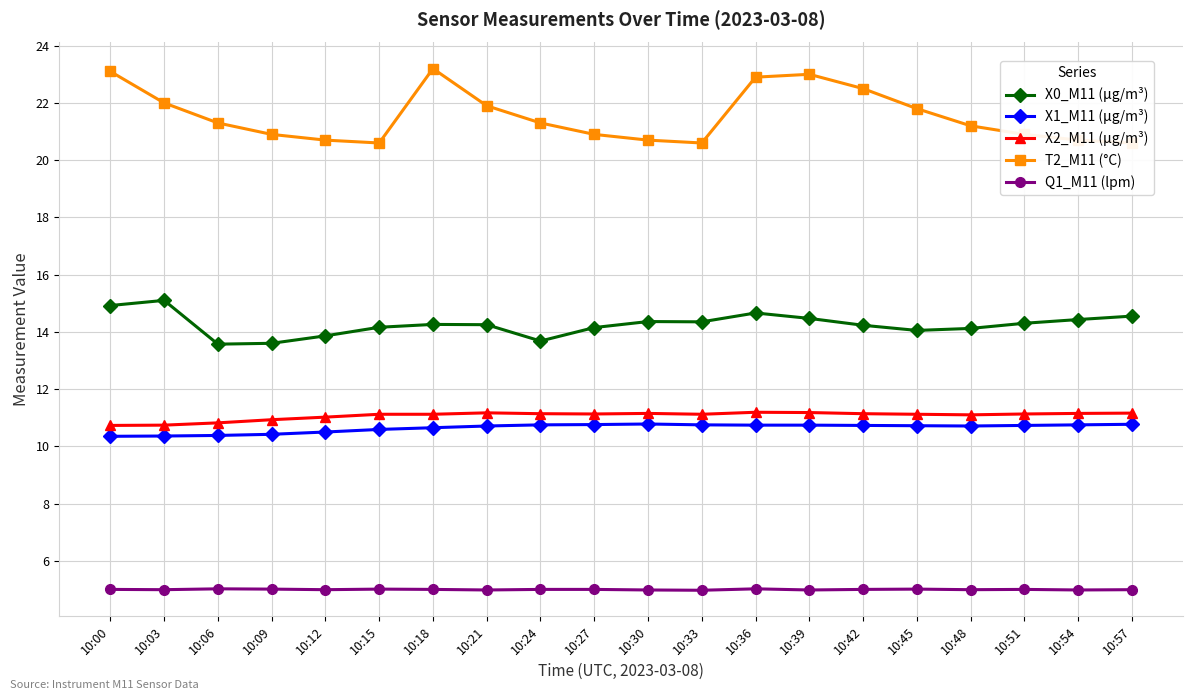

At which label does X0_M11 (μg/m³) first exceed 14?

10:00